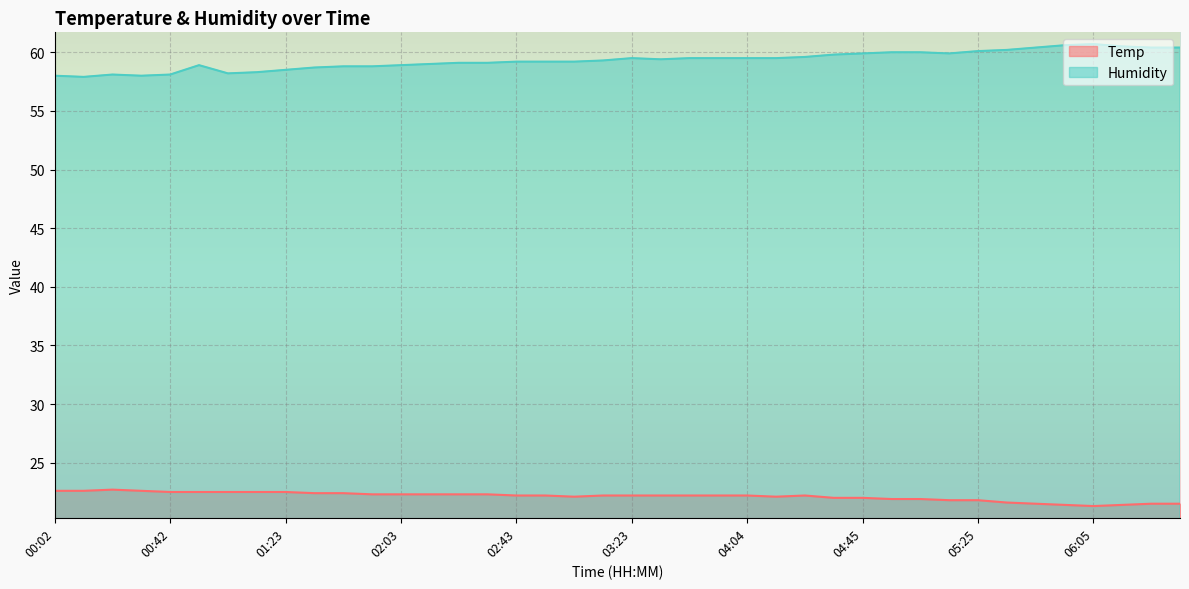

At which label does Temp reach its peak?

00:22